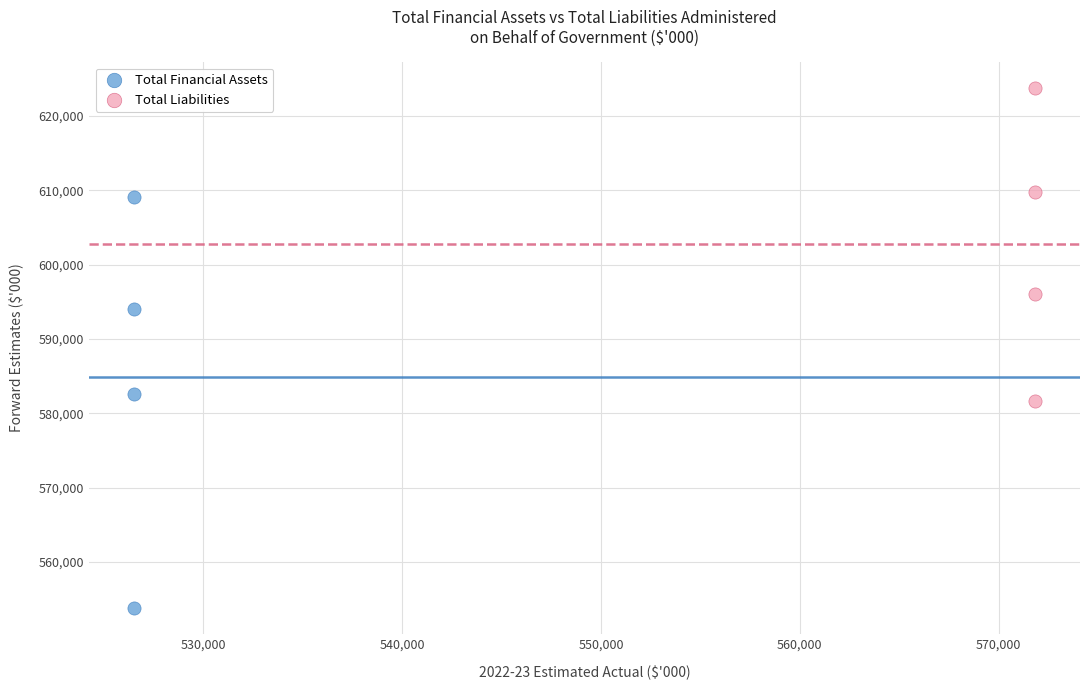

Which series has the largest Y range (max minus min)?

Total Financial Assets